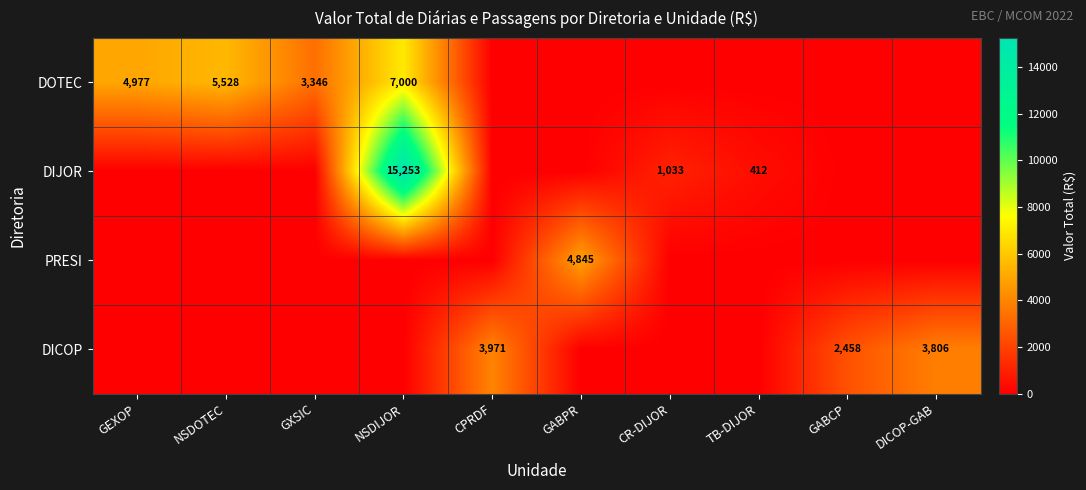

What is the difference between the DOTEC values at GXSIC and NSDOTEC?

2182